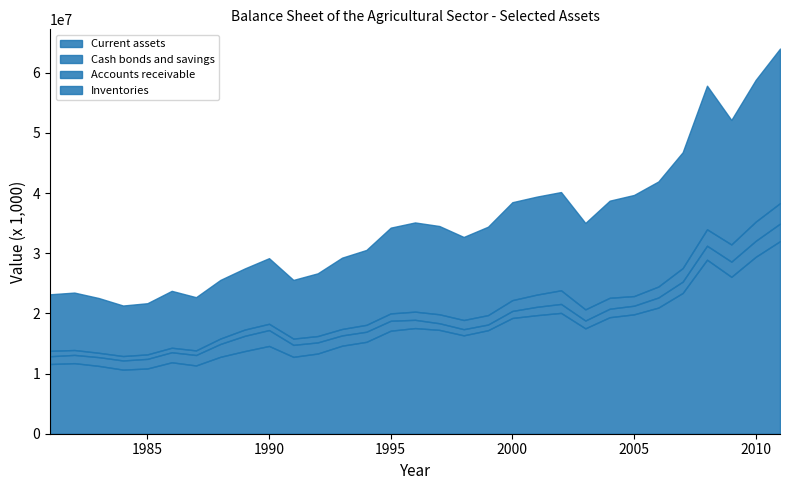

Where is the first local maximum for Accounts receivable?

1990